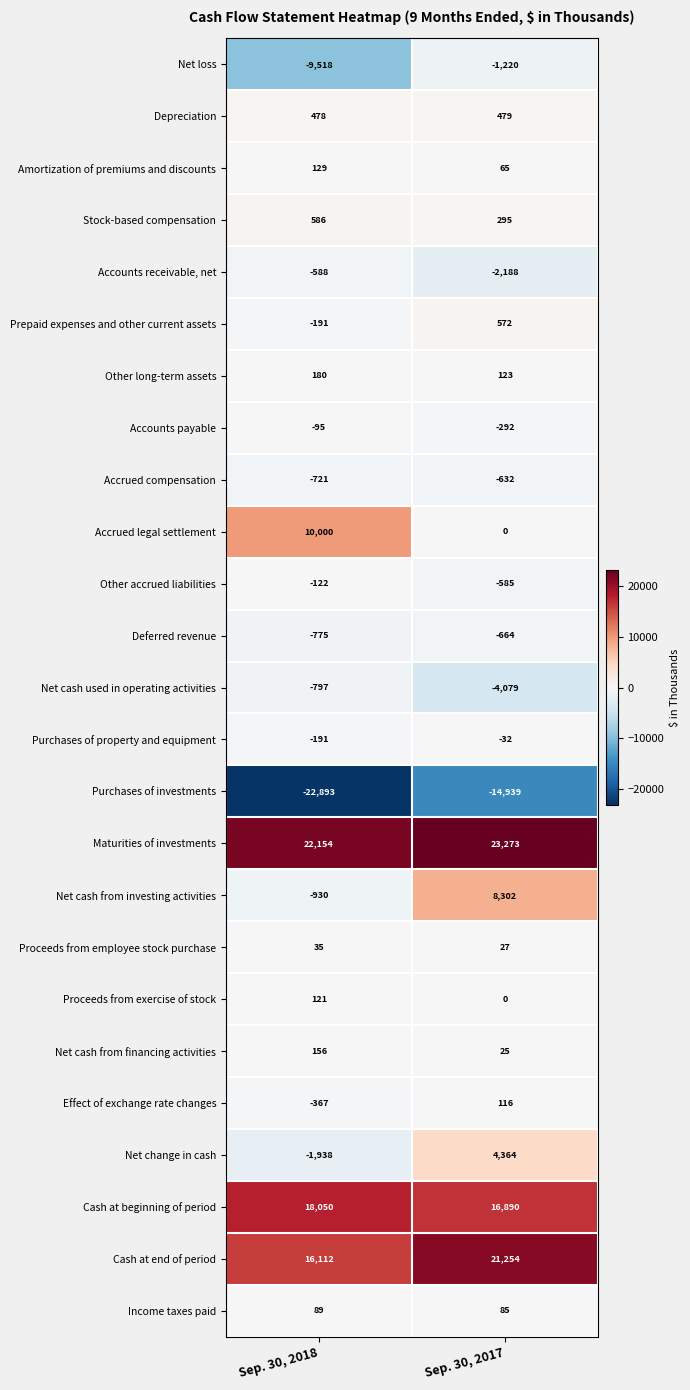

Where is Stock-based compensation nearest to the value 440?

Sep. 30, 2017